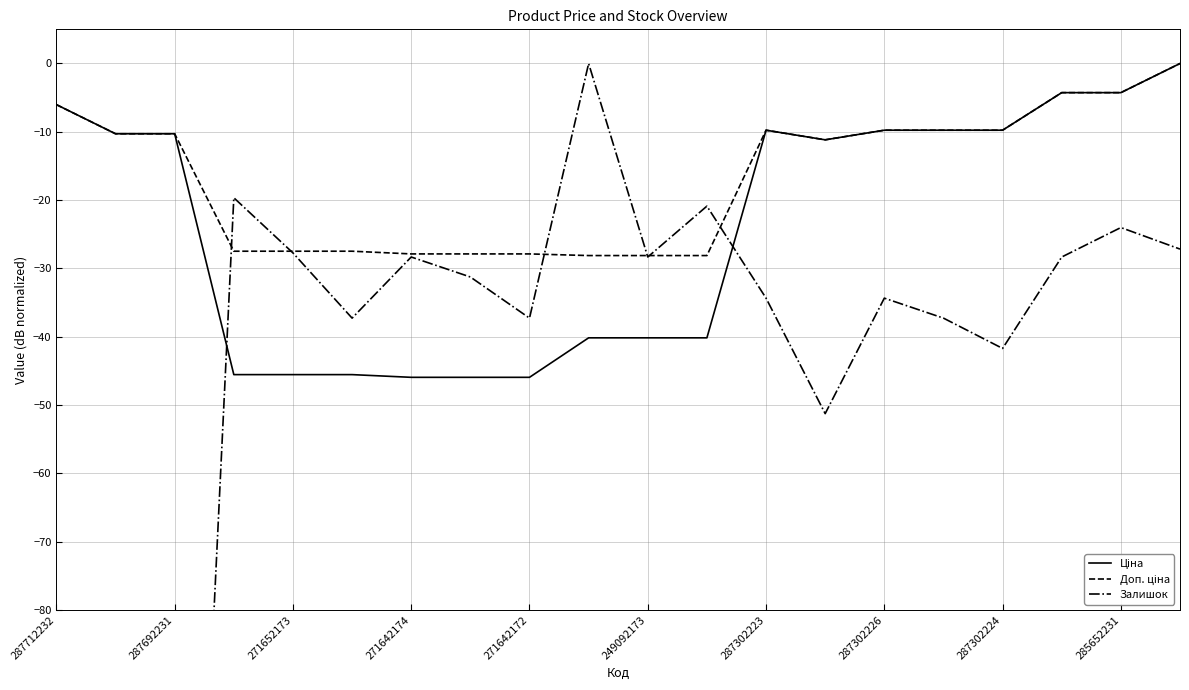

Which series has the largest range (max minus min)?

Залишок